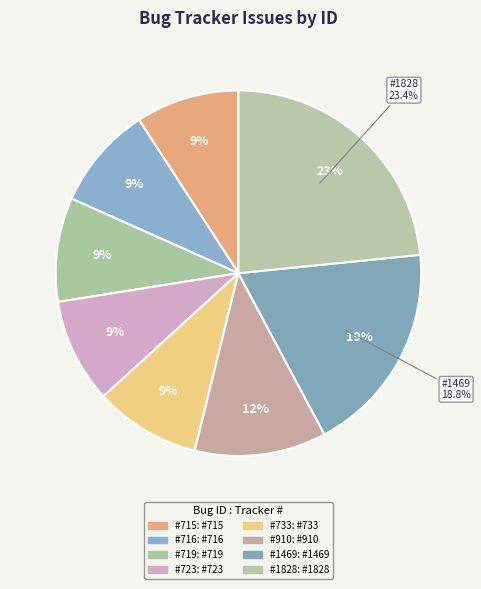

To the nearest percent, what portion does Michael Lee (715) represent?

9%